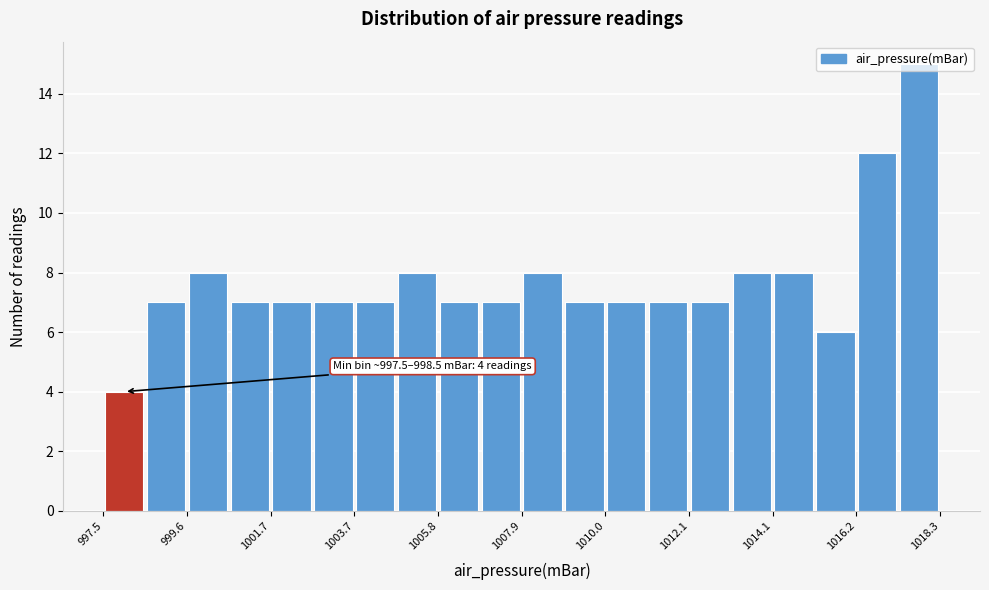

Around what value on the x-axis is the tallest bar? Give the approximate position of its centre, as read against the axis.

1018.0